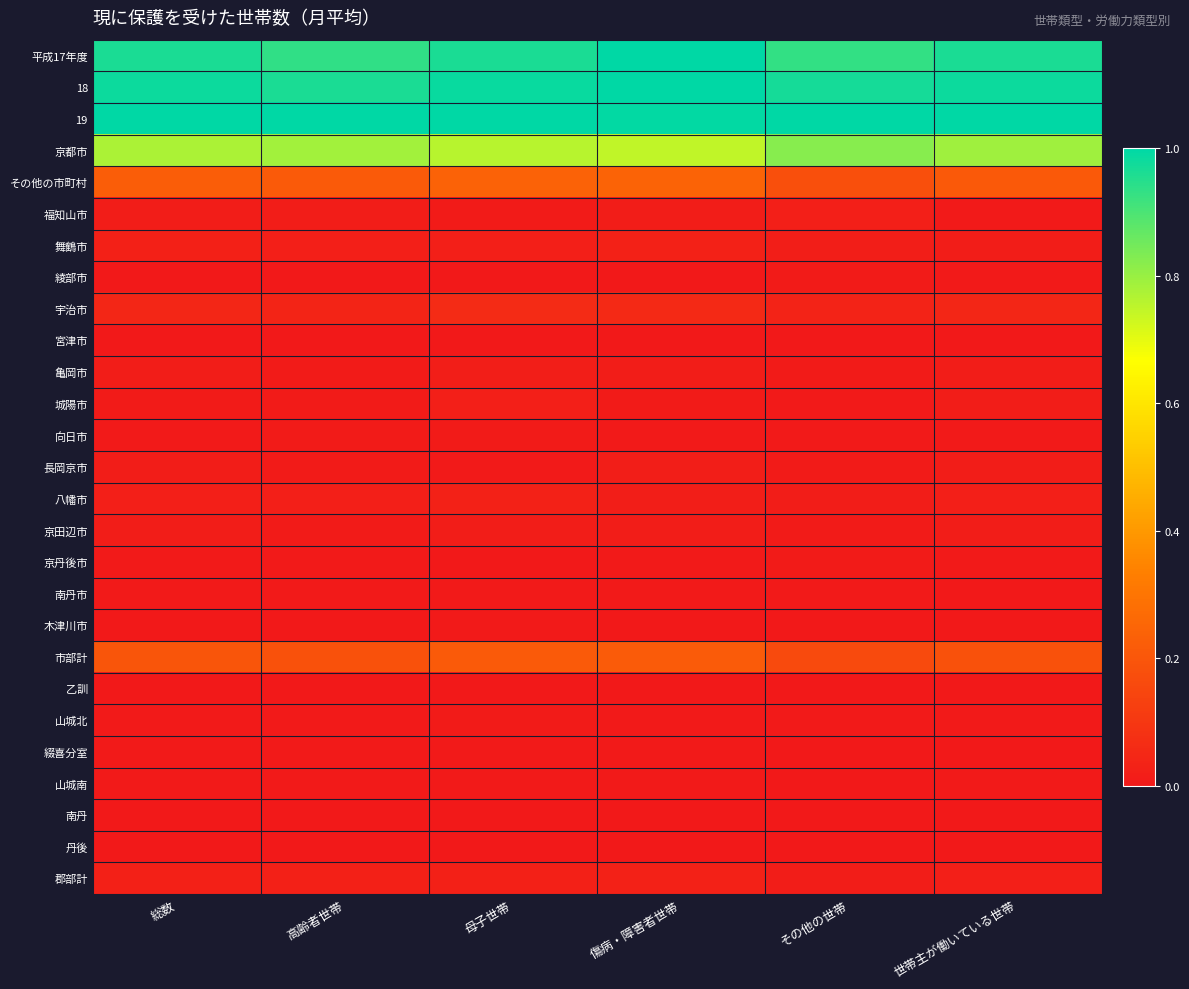

How many distinct data groups are displayed?

27